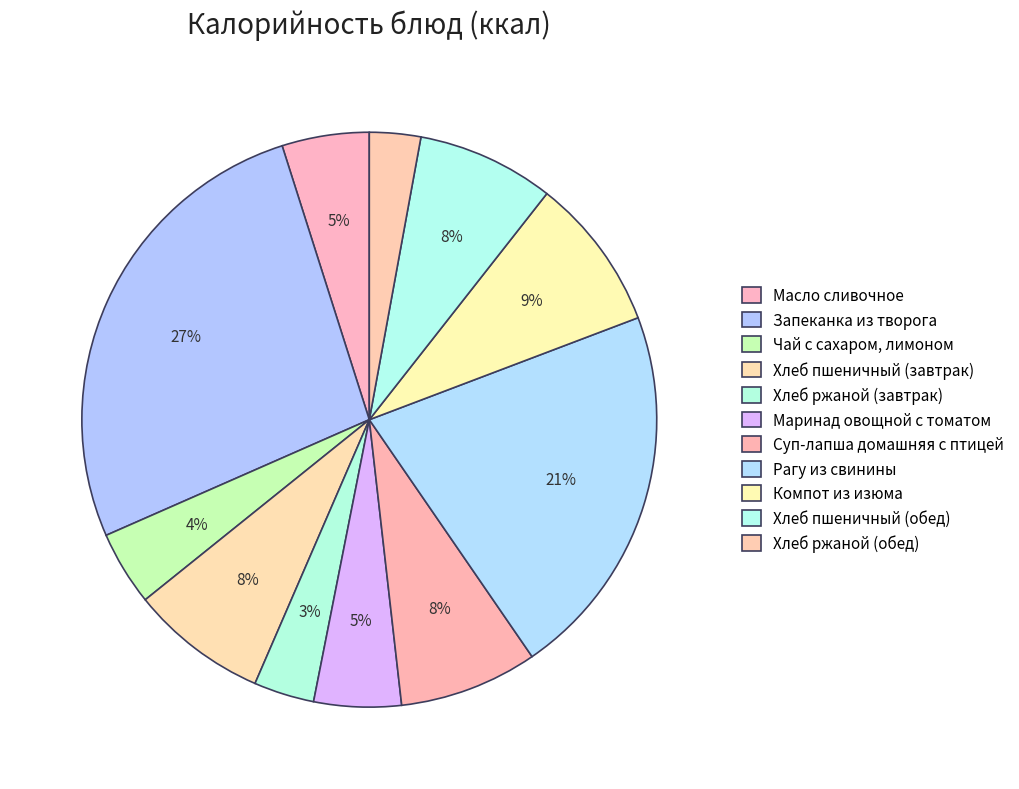

How many segments does this pie chart have?

11